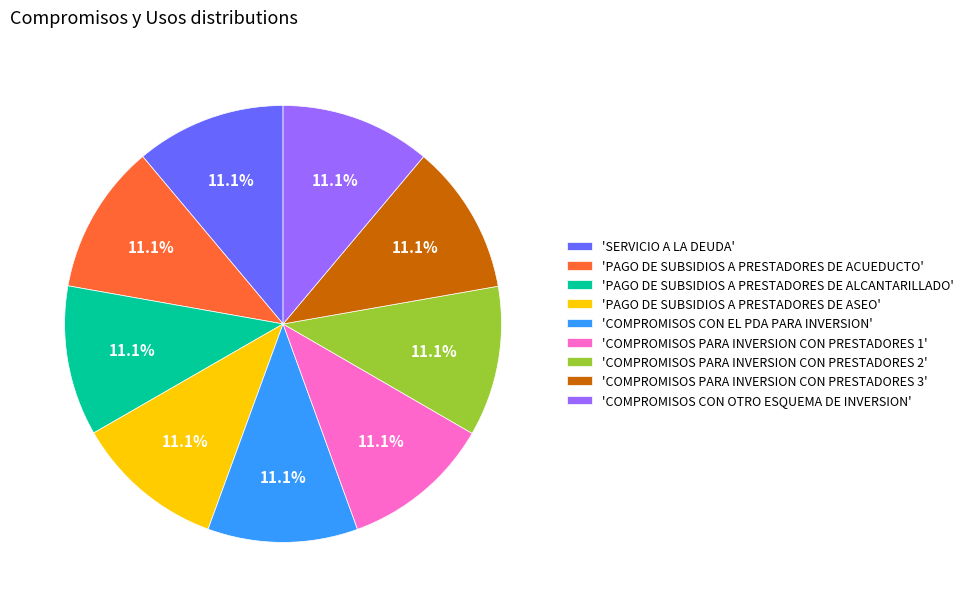

Is there a majority slice in this chart?

No